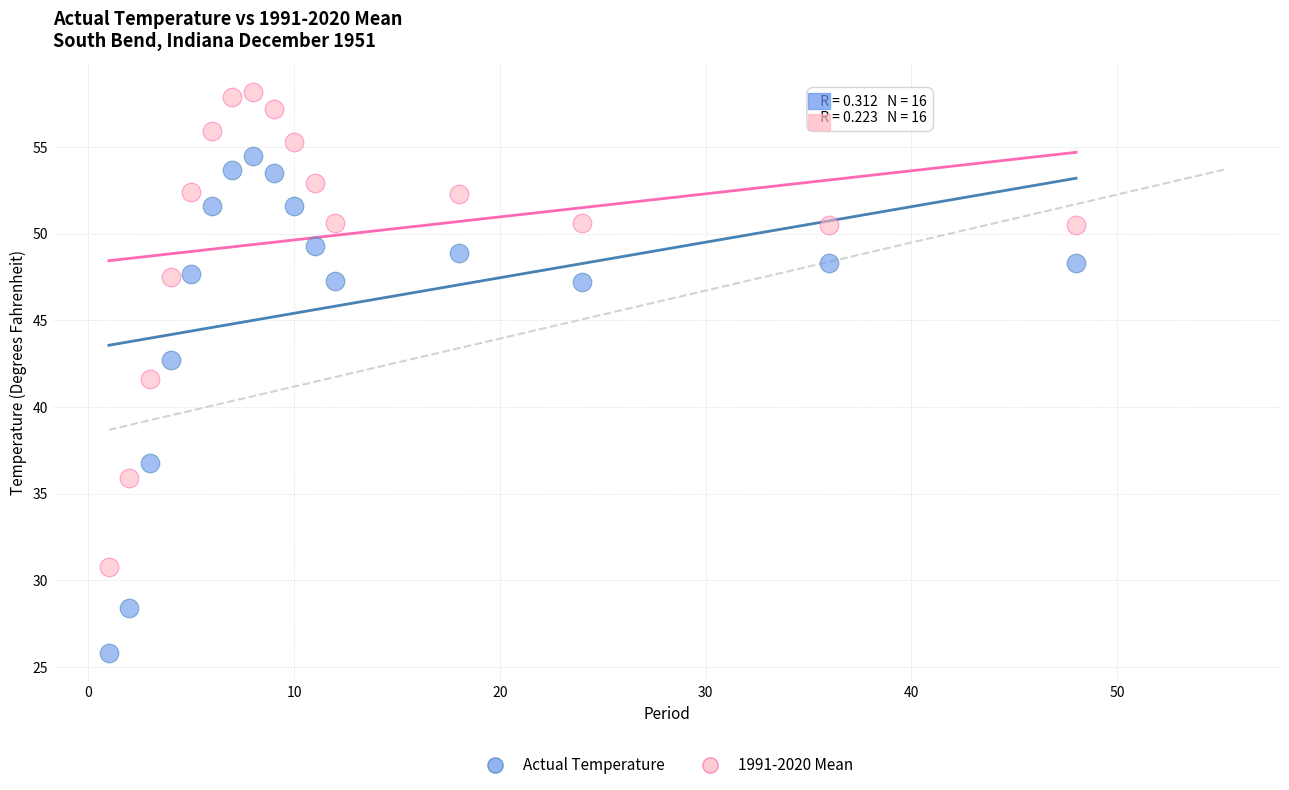

Which series has the widest spread of Y values?

Actual Temperature